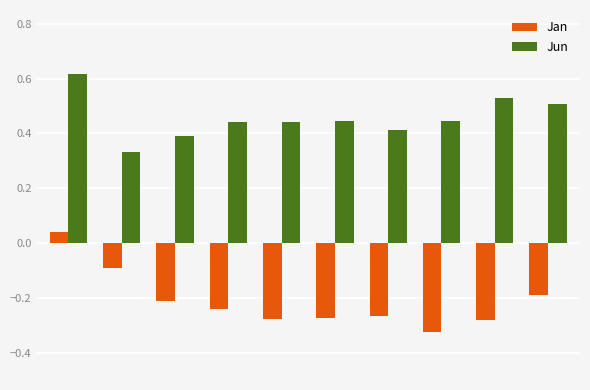

List the series in order of their overall mean, highest first.

Jun, Jan